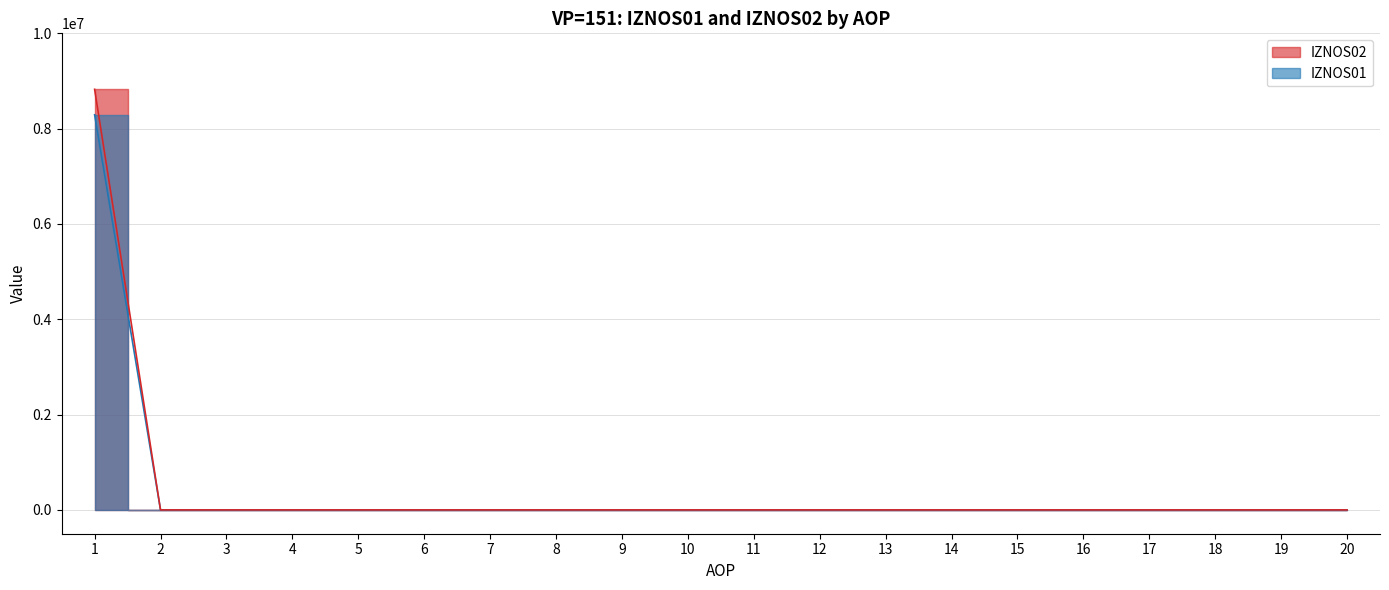

List the labels in order of IZNOS01 value, largest first.

1, 2, 3, 4, 5, 6, 7, 8, 9, 10, 11, 12, 13, 14, 15, 16, 17, 18, 19, 20